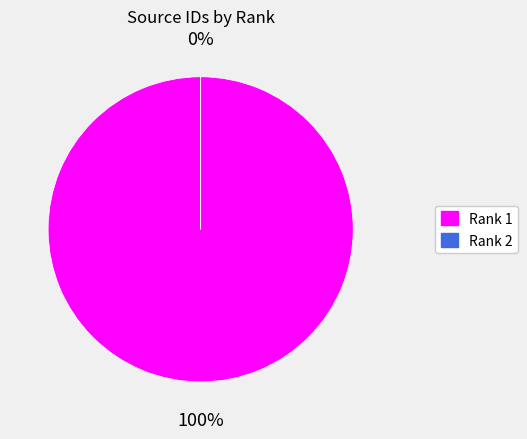

Is it true that Rank 1 is 100% of the pie?

True